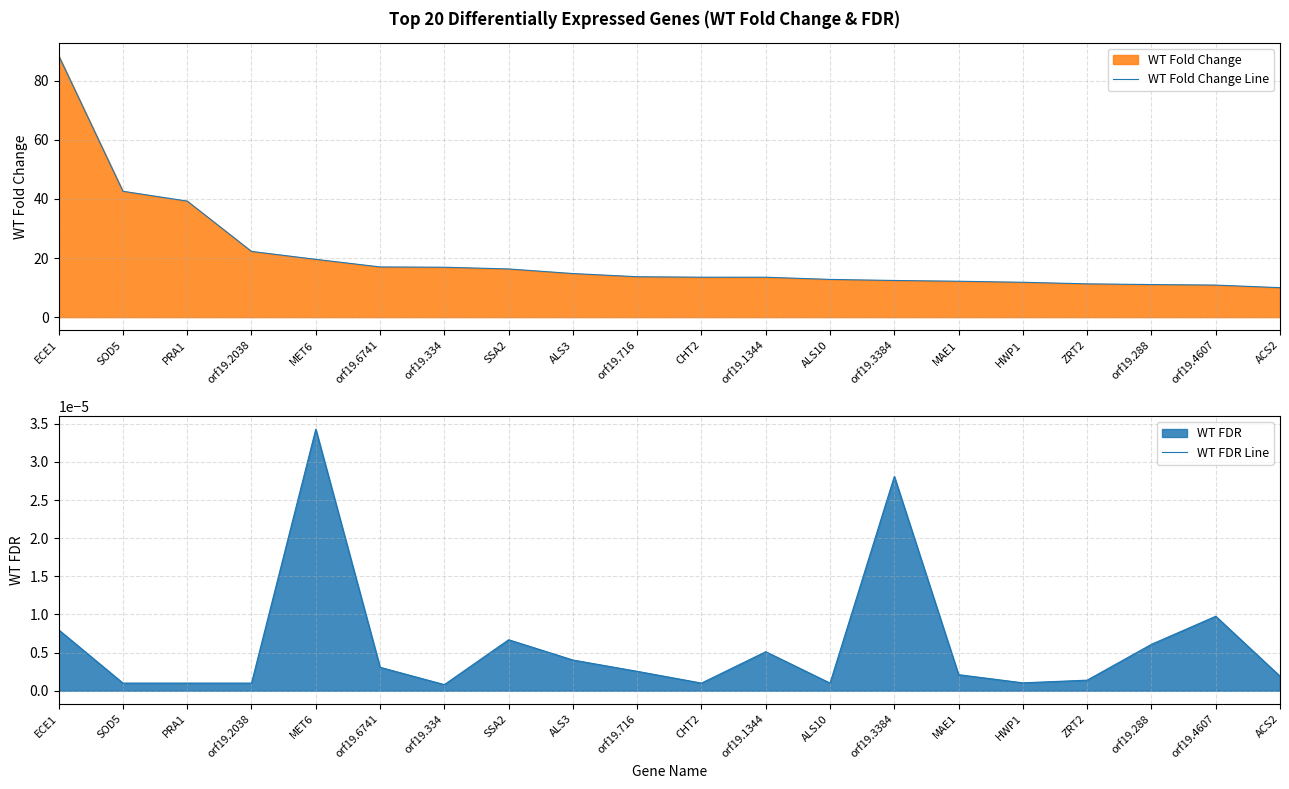

What is the minimum value for WT Fold Change Line?

10.0